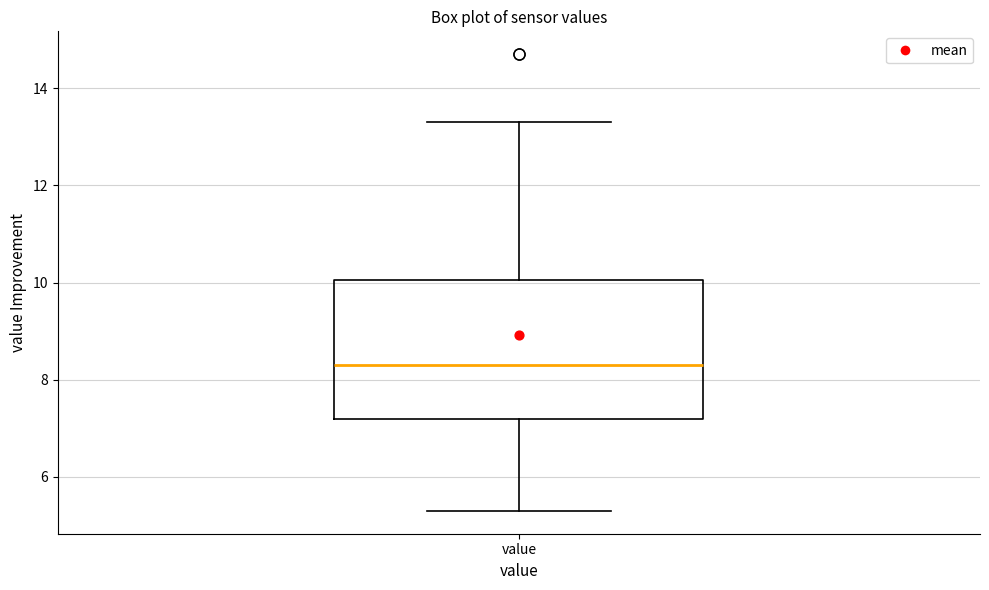

Transcribe this box plot: give where the median line is, the range the box spans, and where the two whiskers end, as read against the y-axis. The values are not printed on the chart, so give them approximately, as read against the axis.

median 8.4, box 7.2 to 10.0, whiskers 5.4 to 13.4